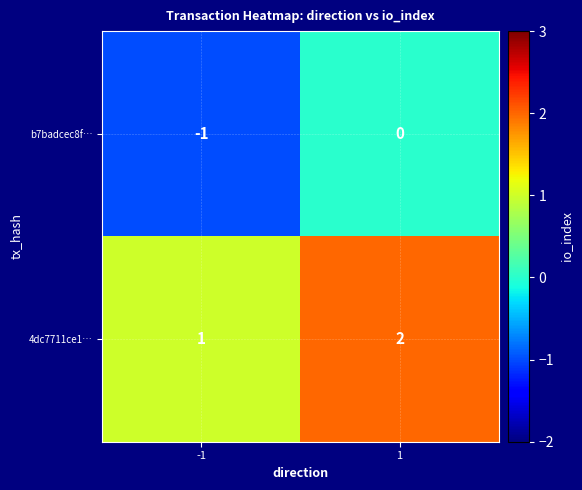

Rank the series by their maximum value, from highest to lowest.

4dc7711ce1…, b7badcec8f…